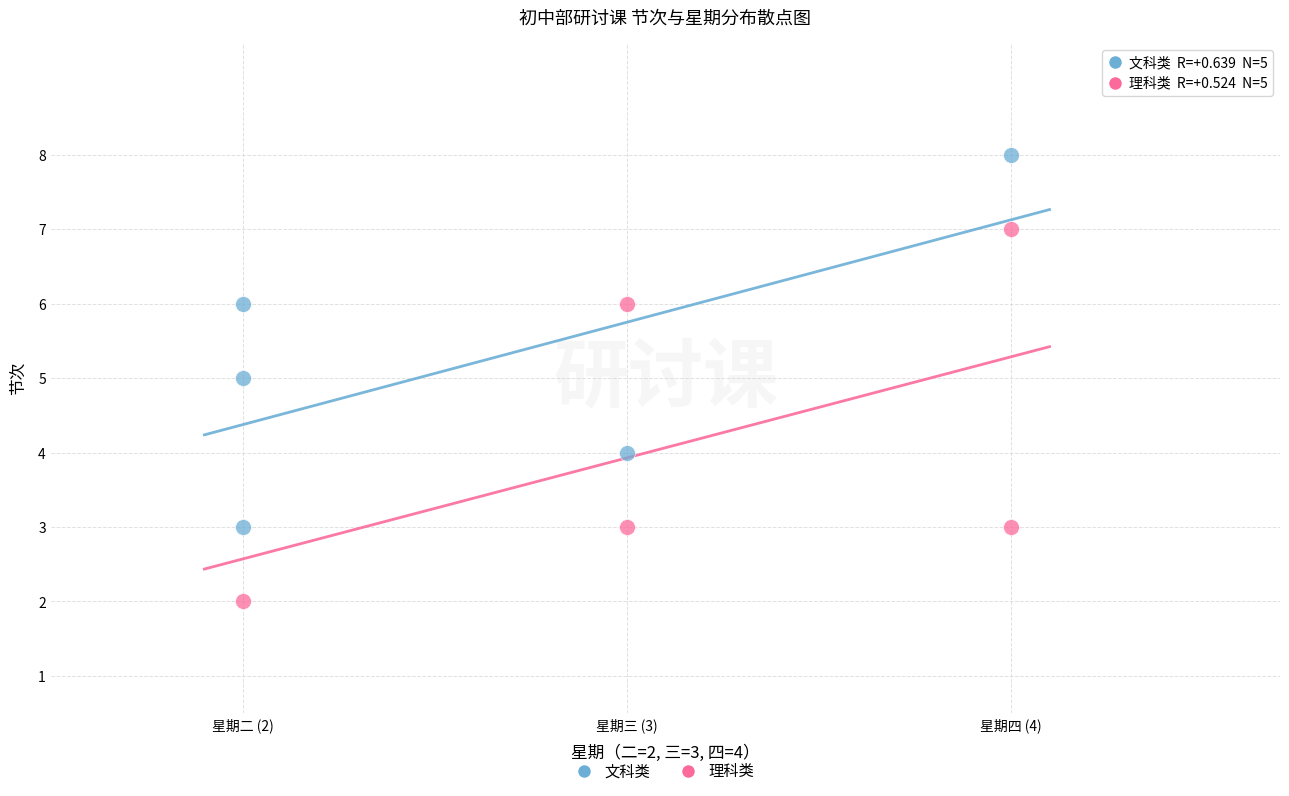

Which series contains the highest Y value?

文科类